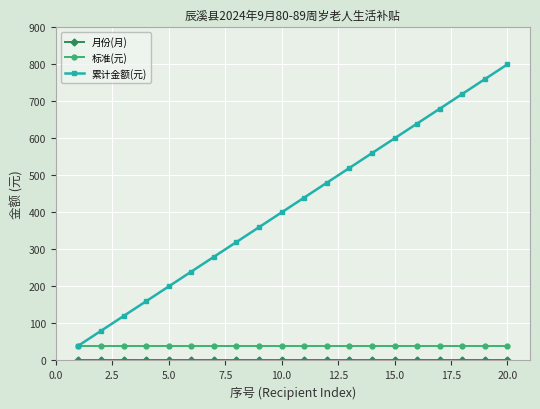

What is the lowest value of the 累计金额(元) series?

40